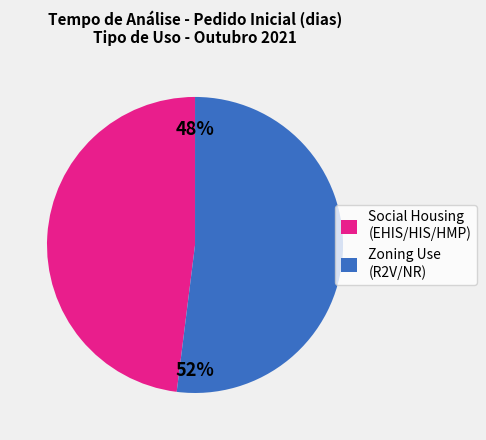

Approximately how many times larger is the value at Zoning Use (R2V/NR) compared to Social Housing (EHIS/HIS/HMP)?

1.1